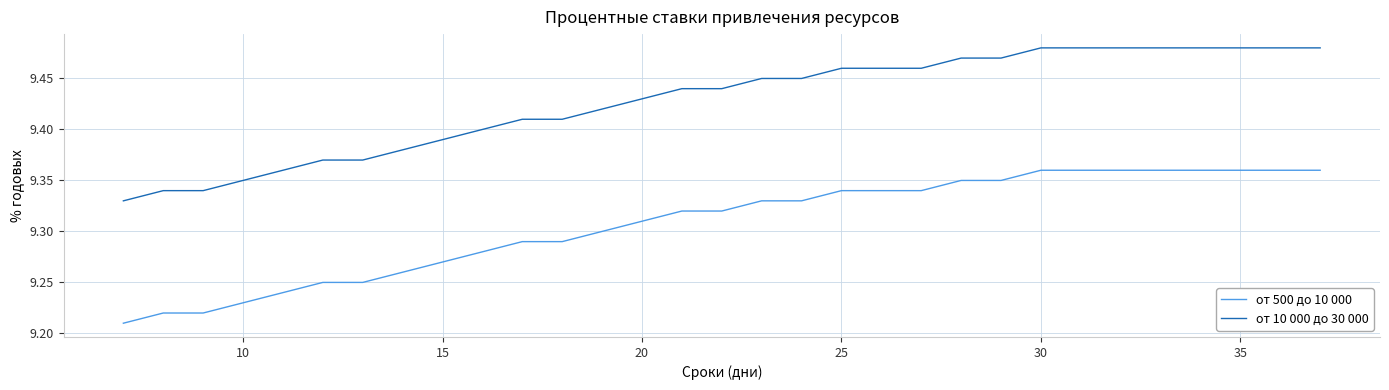

Rank the series by their average value, from lowest to highest.

от 500 до 10 000, от 10 000 до 30 000